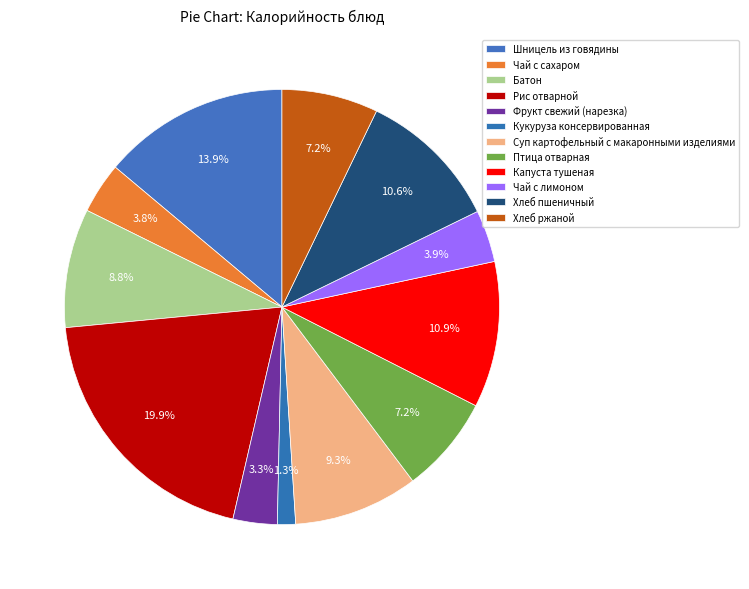

Which slice is the smallest?

Кукуруза консервированная